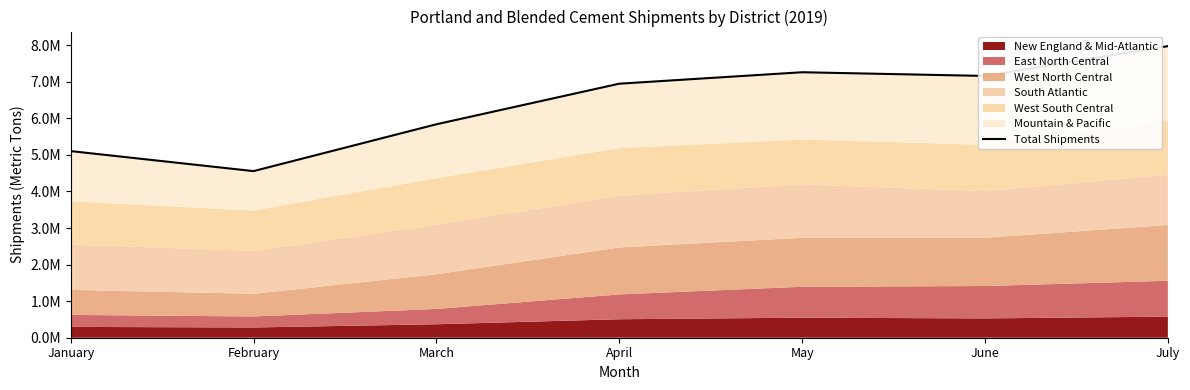

Count the number of categories in the chart.

7